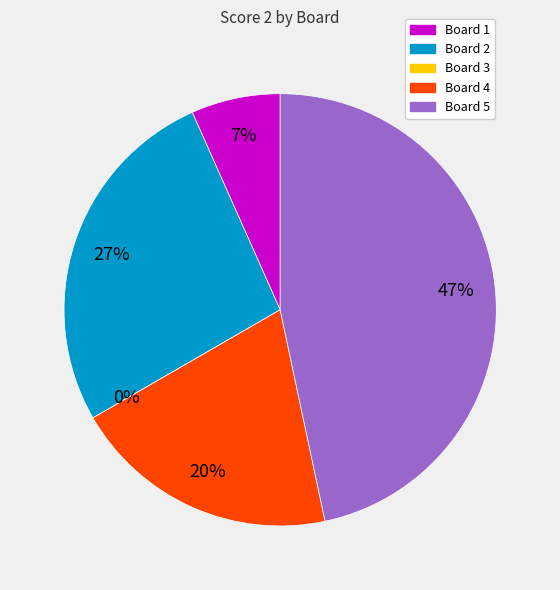

Rank the categories by value from lowest to highest.

Board 3, Board 1, Board 4, Board 2, Board 5